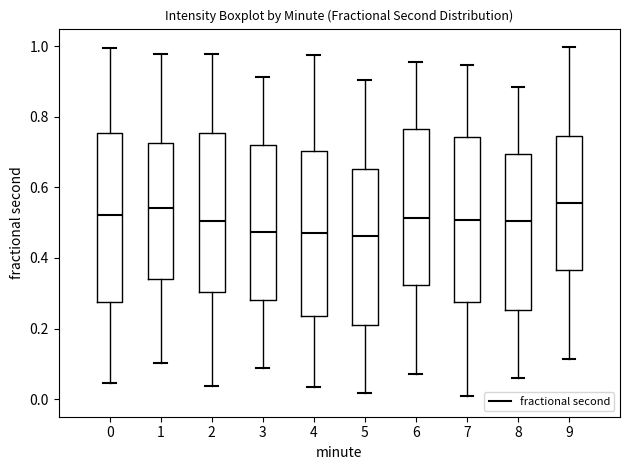

Reading left to right, transcribe this box plot: for each box, give where its median line is, the range the box spans, and where its two whiskers end, as read against the y-axis. The values are not printed on the chart, so give them approximately, as read against the axis.

0: median 0.52, box 0.28 to 0.76, whiskers 0.04 to 1.00
1: median 0.54, box 0.34 to 0.72, whiskers 0.10 to 0.98
2: median 0.50, box 0.30 to 0.76, whiskers 0.04 to 0.98
3: median 0.48, box 0.28 to 0.72, whiskers 0.08 to 0.92
4: median 0.46, box 0.24 to 0.70, whiskers 0.04 to 0.98
5: median 0.46, box 0.20 to 0.66, whiskers 0.02 to 0.90
6: median 0.52, box 0.32 to 0.76, whiskers 0.08 to 0.96
7: median 0.50, box 0.28 to 0.74, whiskers 0.00 to 0.94
8: median 0.50, box 0.26 to 0.70, whiskers 0.06 to 0.88
9: median 0.56, box 0.36 to 0.74, whiskers 0.12 to 1.00